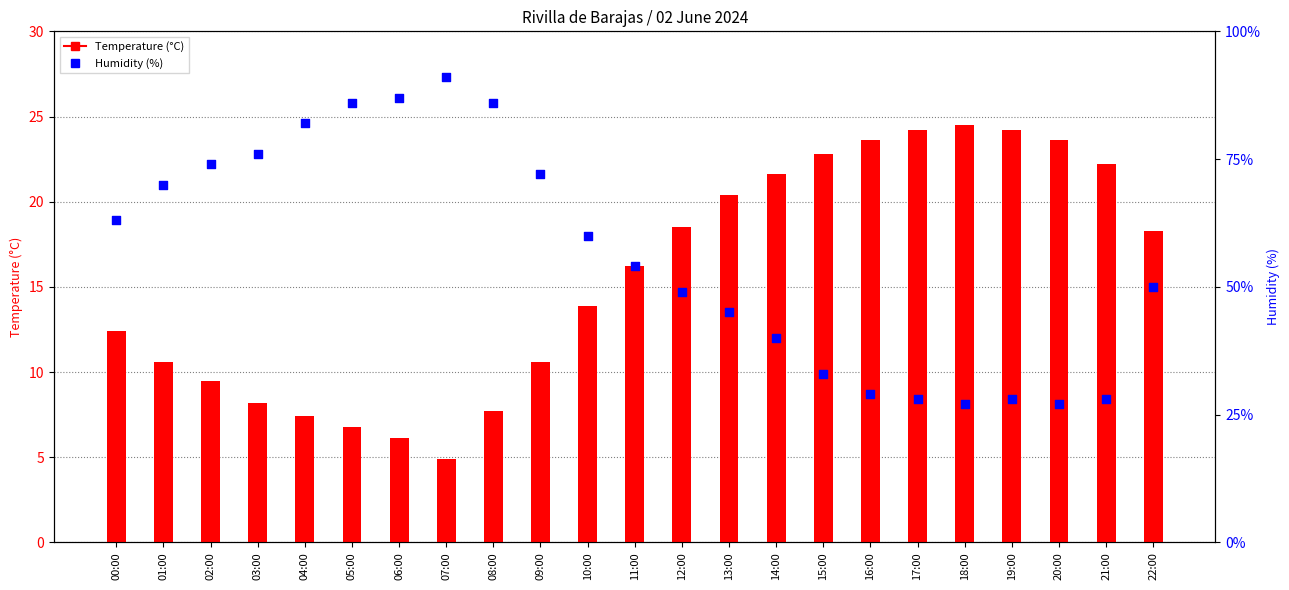

What are all the series names shown in the legend?

Temperature (°C), Humidity (%)